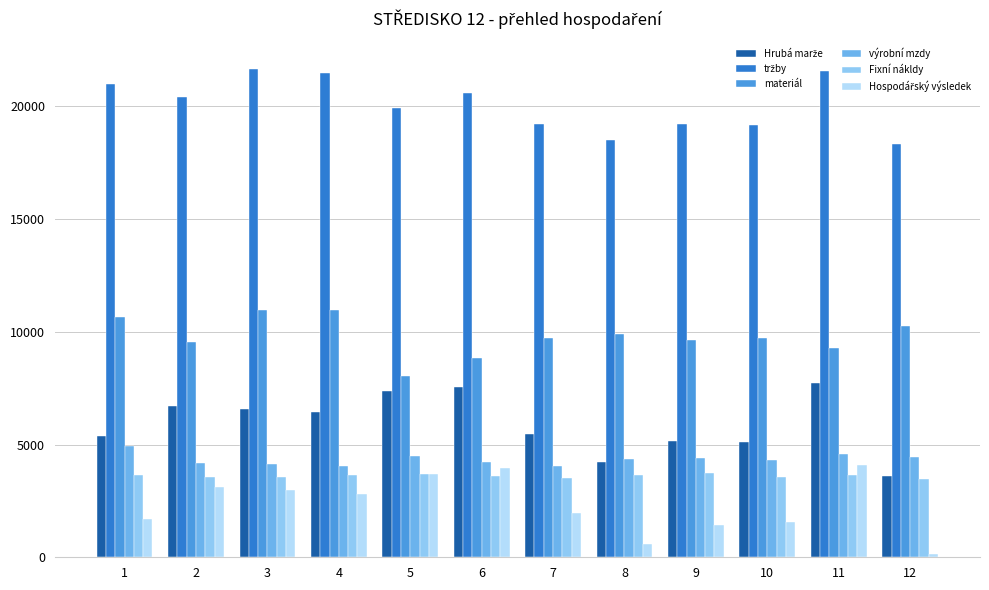

What is the difference between the highest and lowest values at 9?

17794